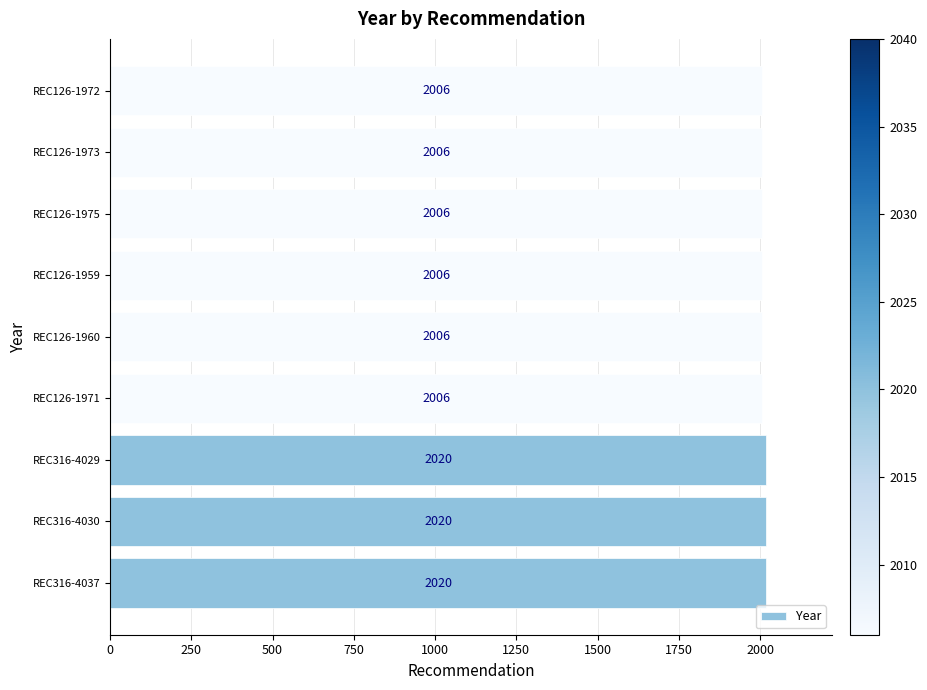

What is the sum of all values?

18096